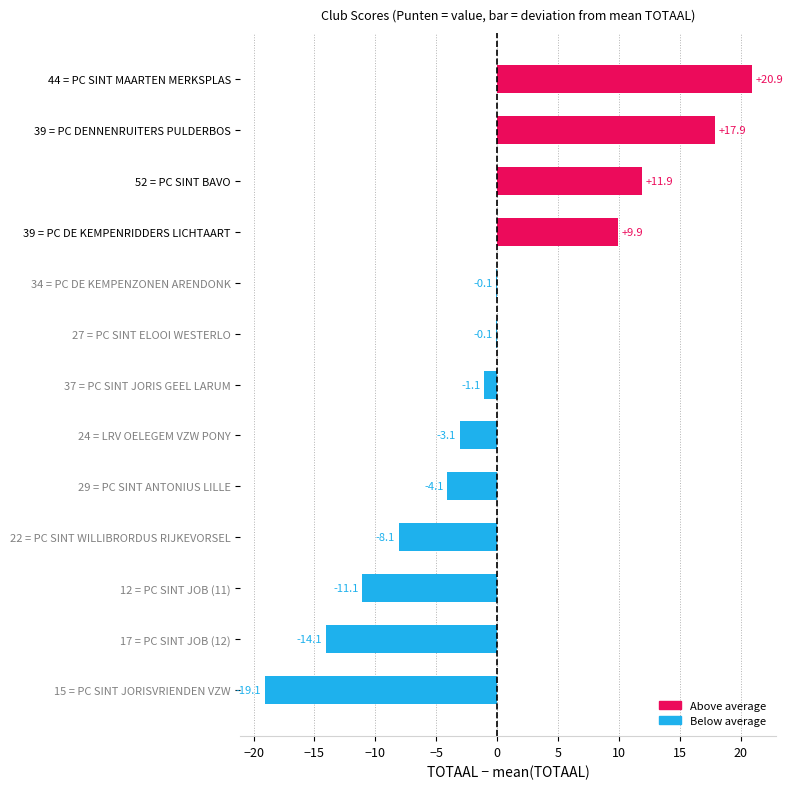

Is it true that the value at 22 = PC SINT WILLIBRORDUS RIJKEVORSEL is -8.1?

True